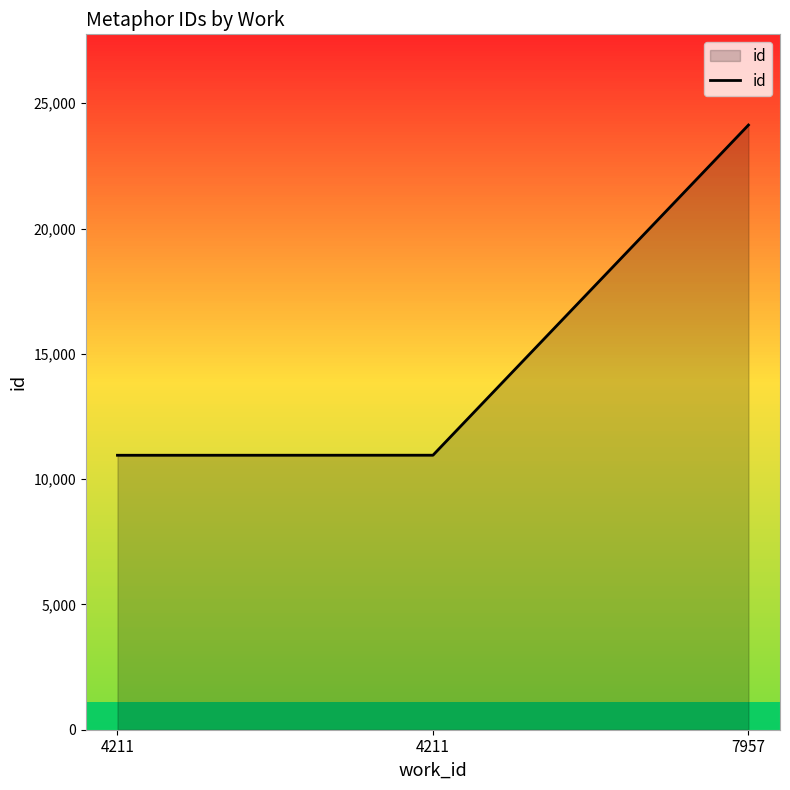

List the labels in order of value, largest first.

7957, 4211, 4211